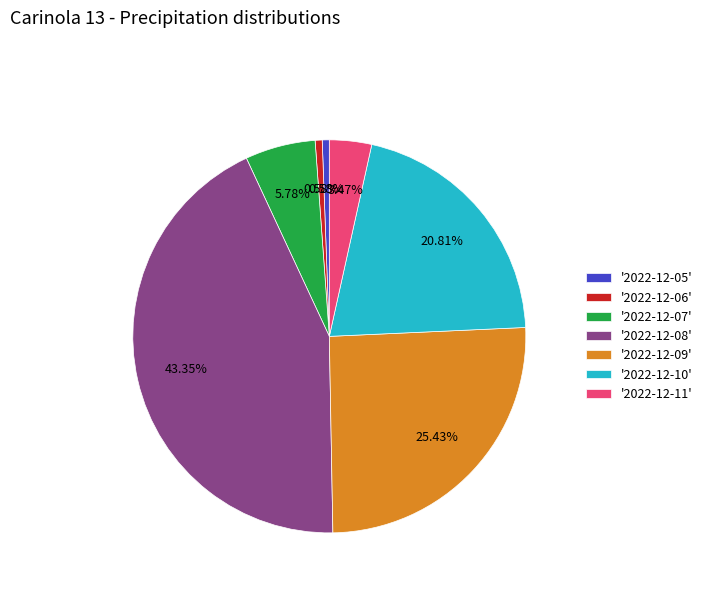

Do '2022-12-07' and '2022-12-05' together represent more than half of the pie?

No